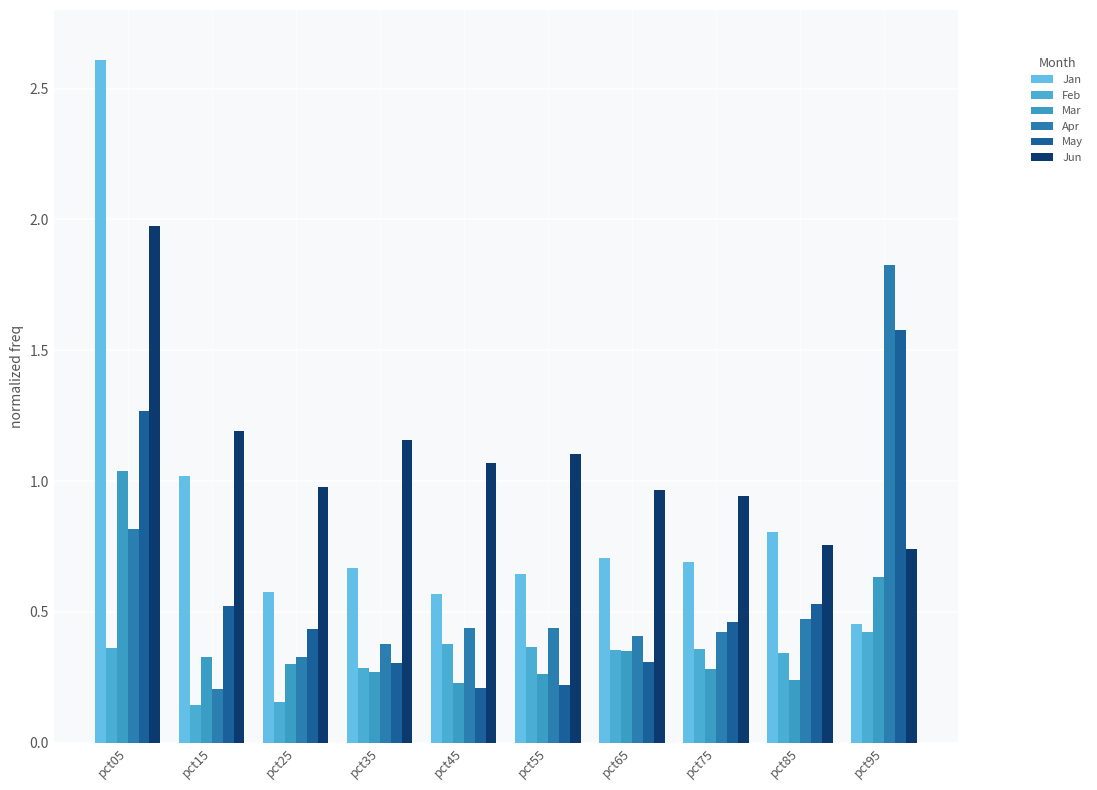

Which series has the largest total across all categories?

Jun